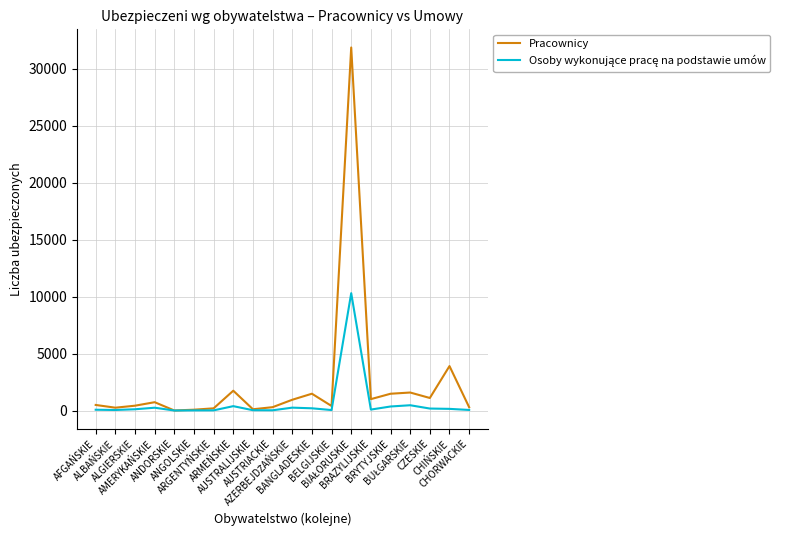

How many lines are shown in the chart?

2